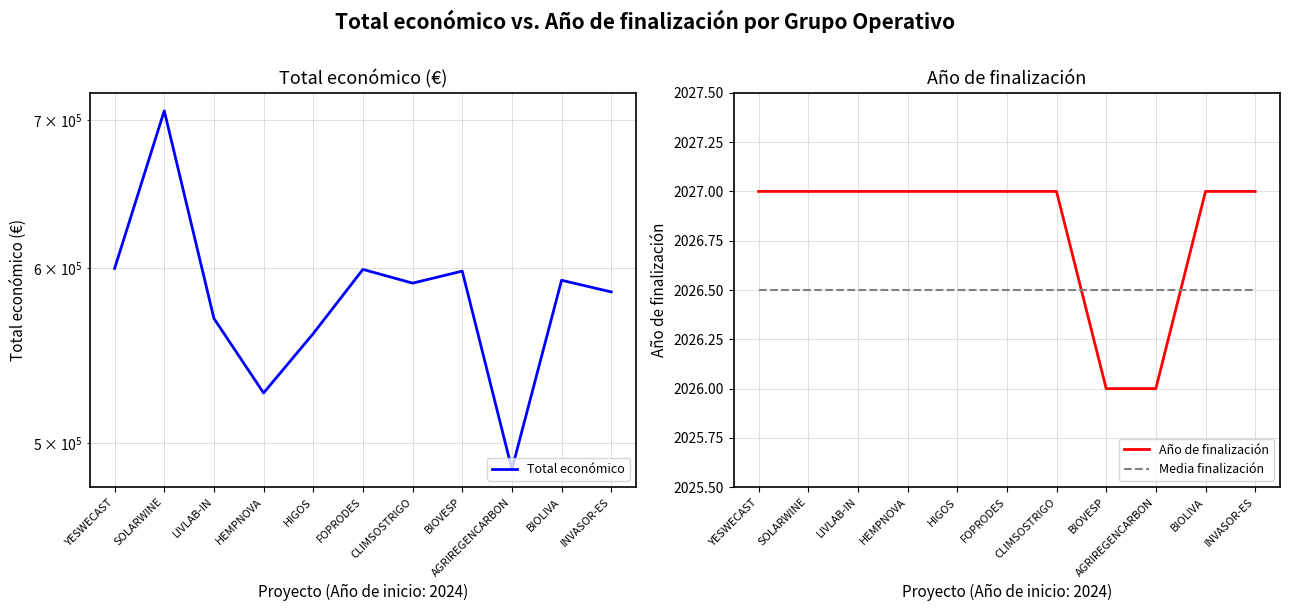

What is the minimum value shown in the chart?

2026.0